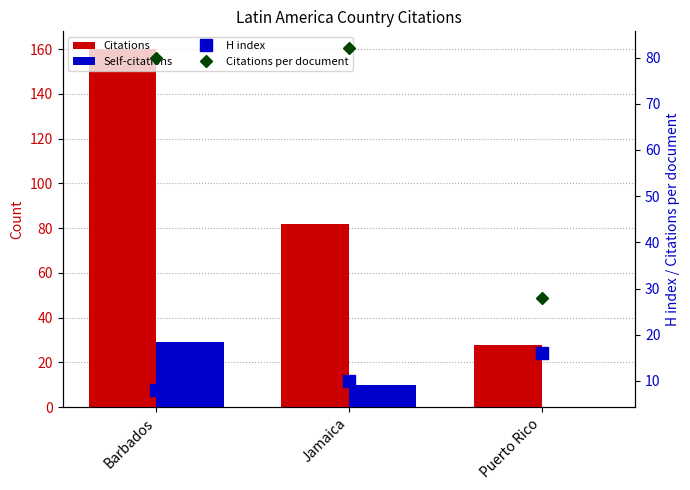

List the labels in order of Self-citations value, largest first.

Barbados, Jamaica, Puerto Rico